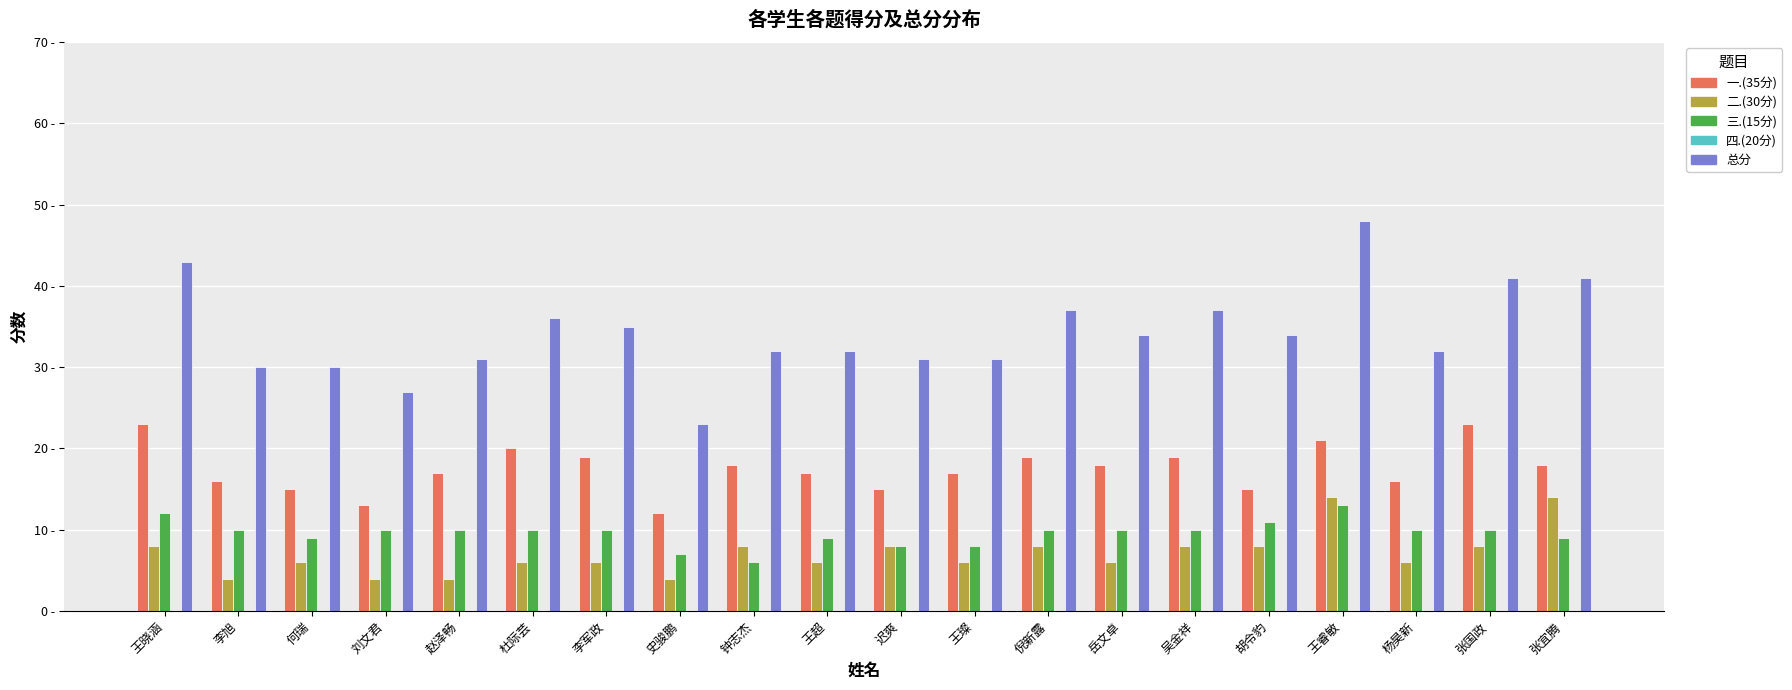

What is the difference between the 二.(30分) values at 张国政 and 刘文君?

4